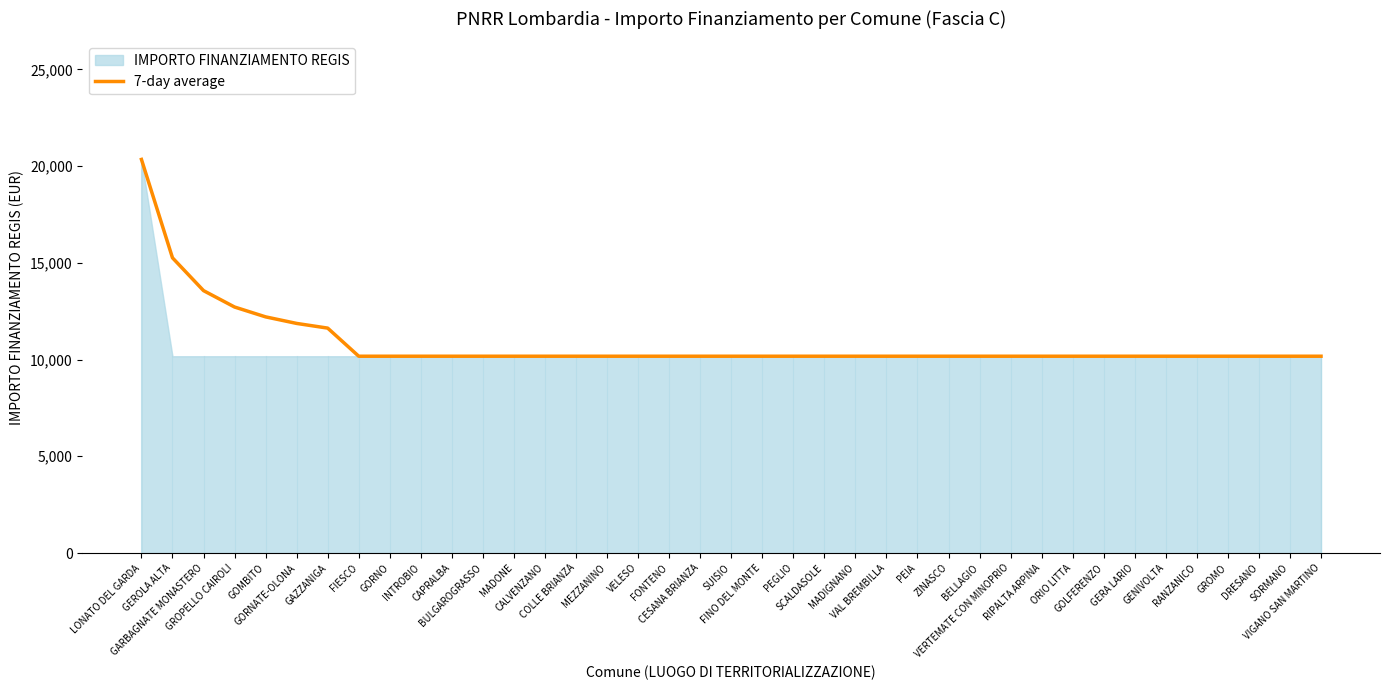

True or false: there are more than 2 points higher than both neighbors.

False